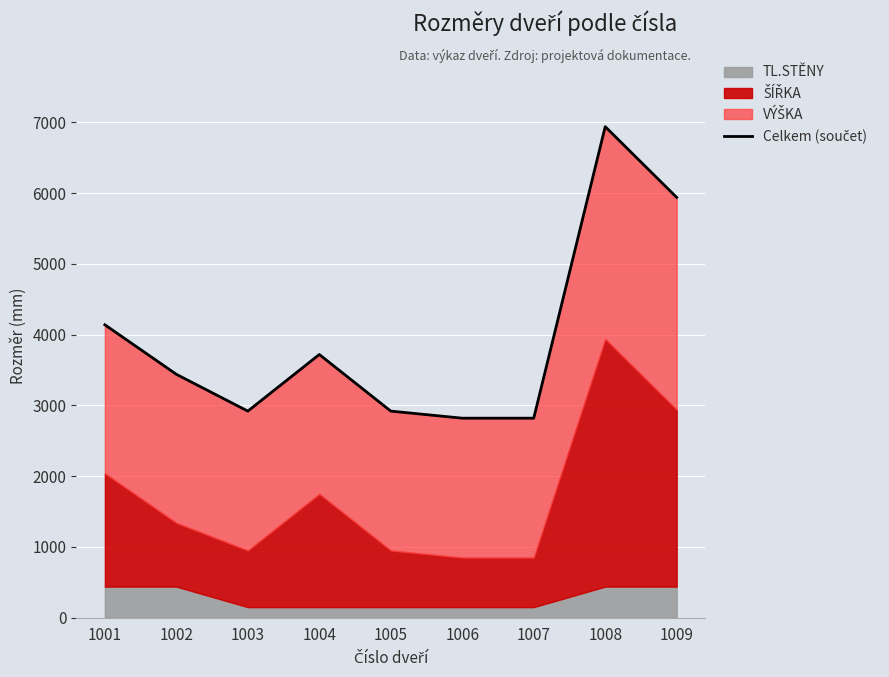

How many interior local valleys (lower than both neighbors) does the data have?

1